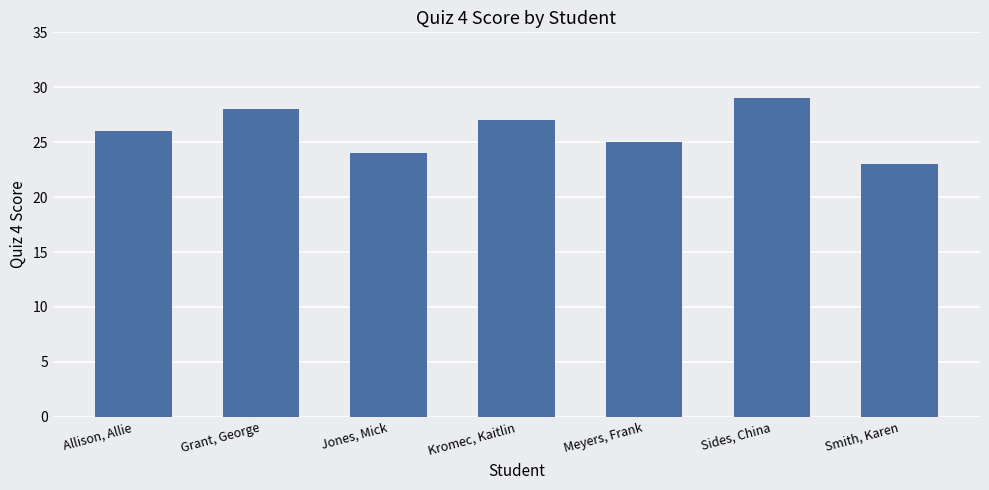

Is it true that the value at Grant, George is 19?

False